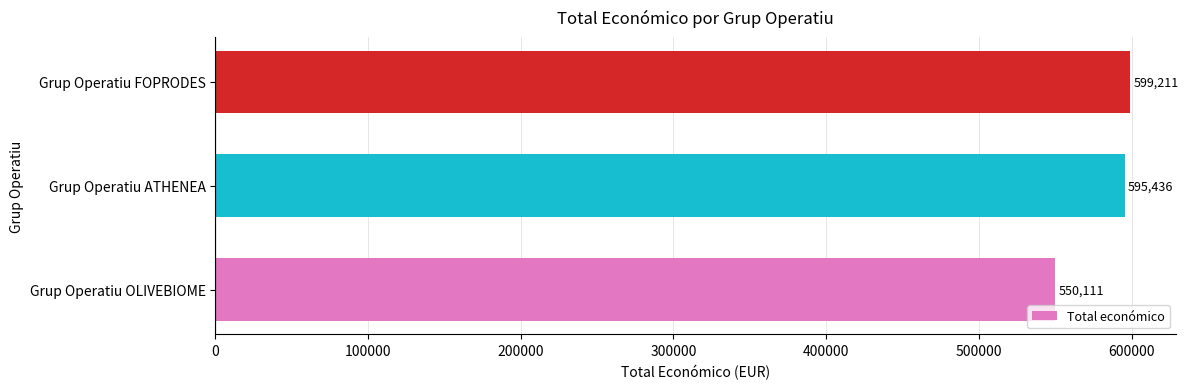

The chart shows a value of 550111 at Grup Operatiu OLIVEBIOME. True or false?

True